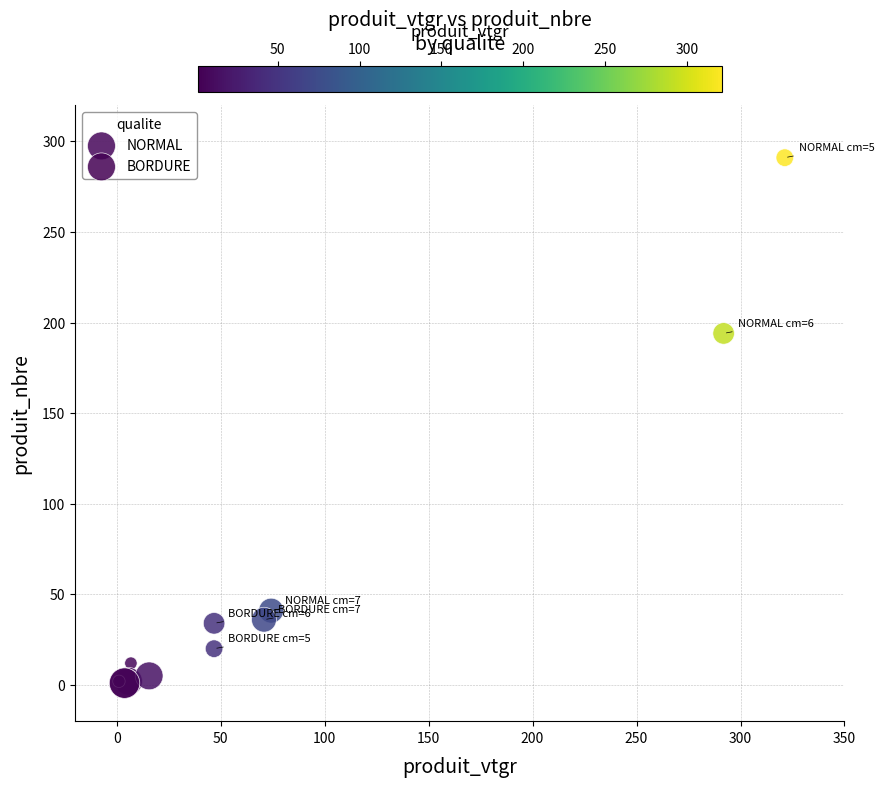

Which series has the largest Y range (max minus min)?

NORMAL